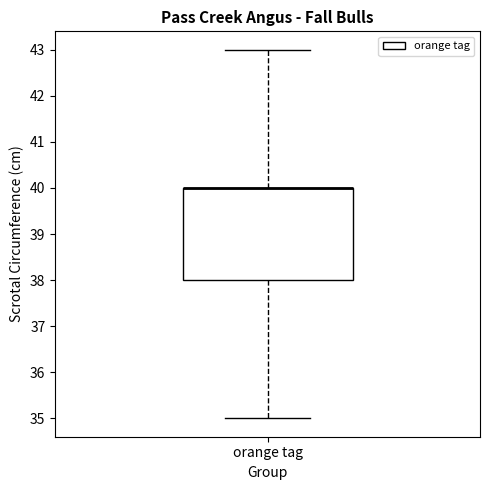

Where is the lower edge of the box for orange tag on the y-axis? The values are not printed on the chart, so give them approximately, as read against the axis.

38